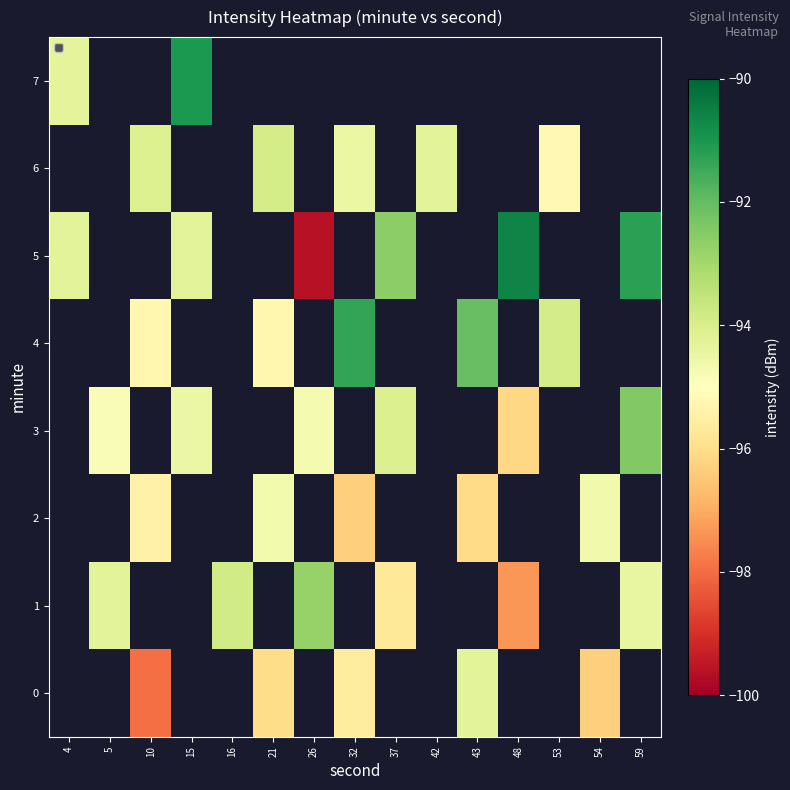

What is the difference between the maximum and minimum values in the 5 series?

9.0